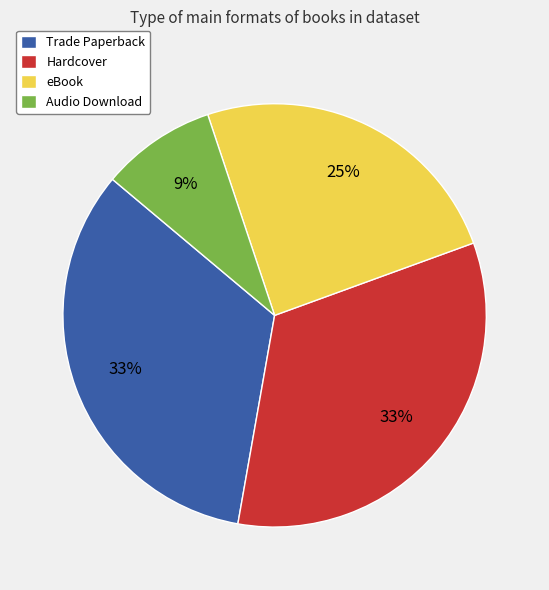

To the nearest percent, what percentage of the pie is Hardcover?

33%